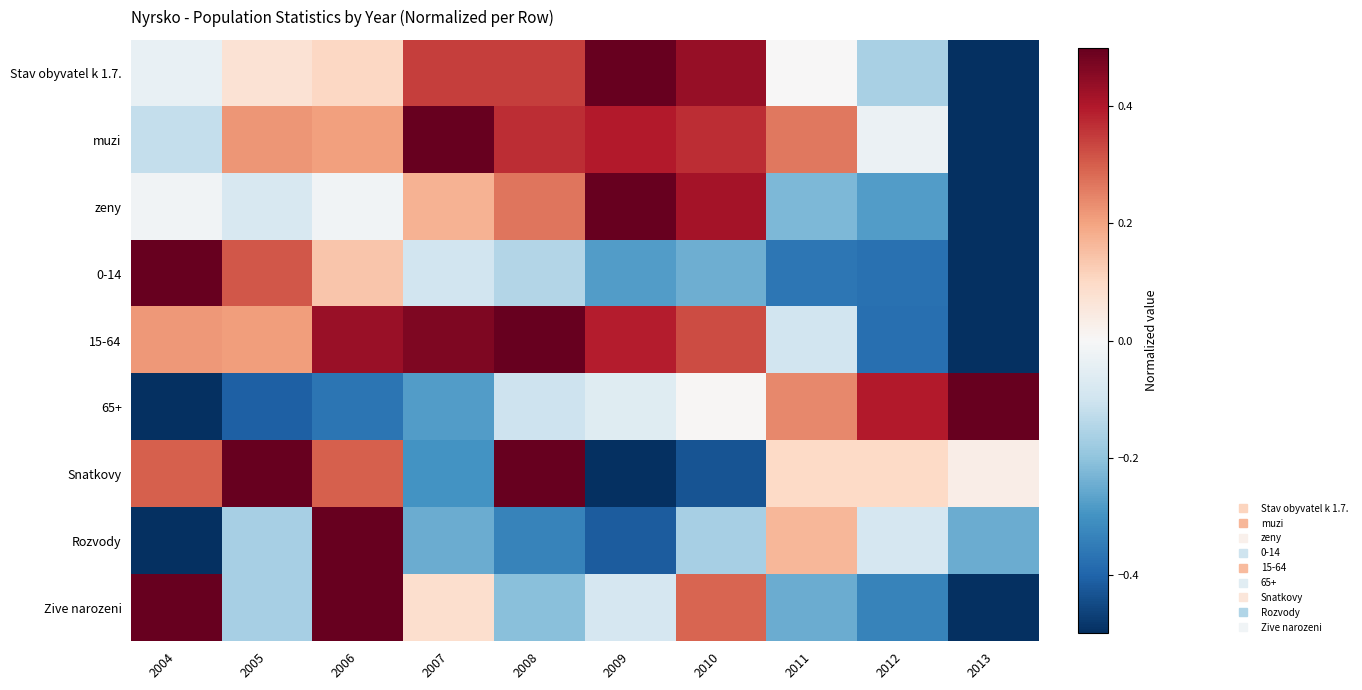

What is the total value across all series at 2012?

-1.1